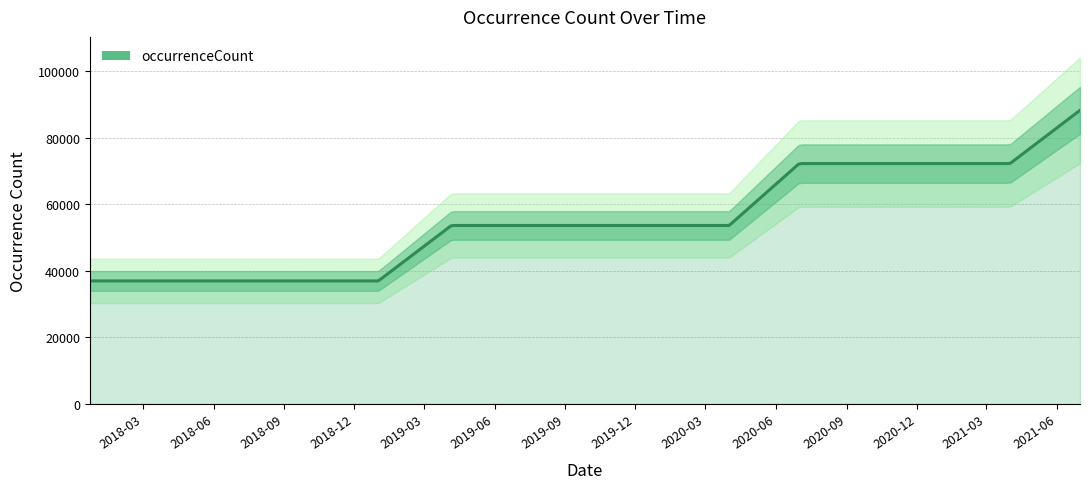

How many values are between 36990 and 72282?

14